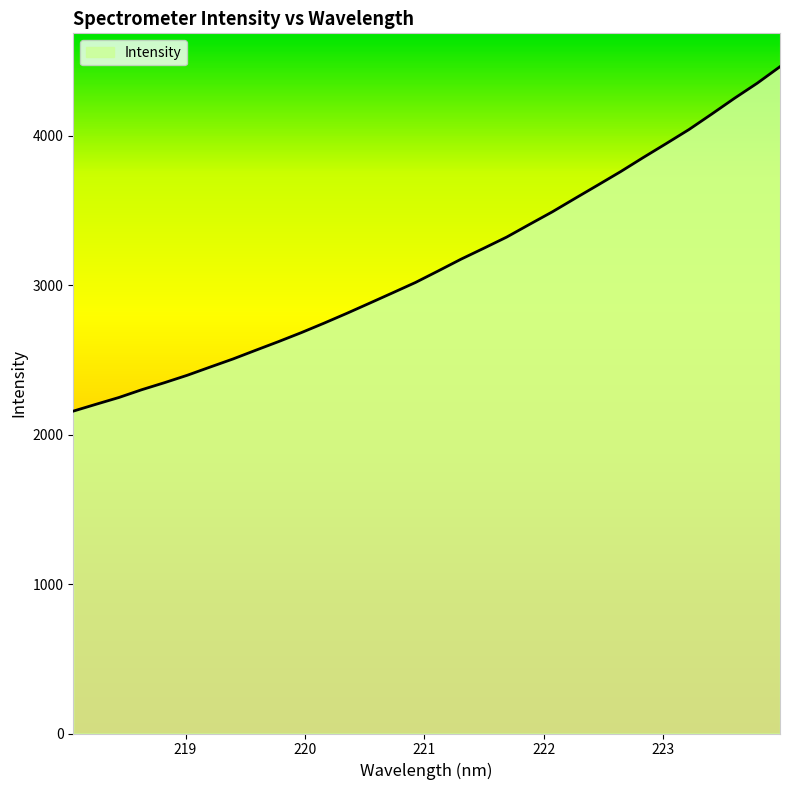

What is the difference between the maximum and minimum values?

2305.5